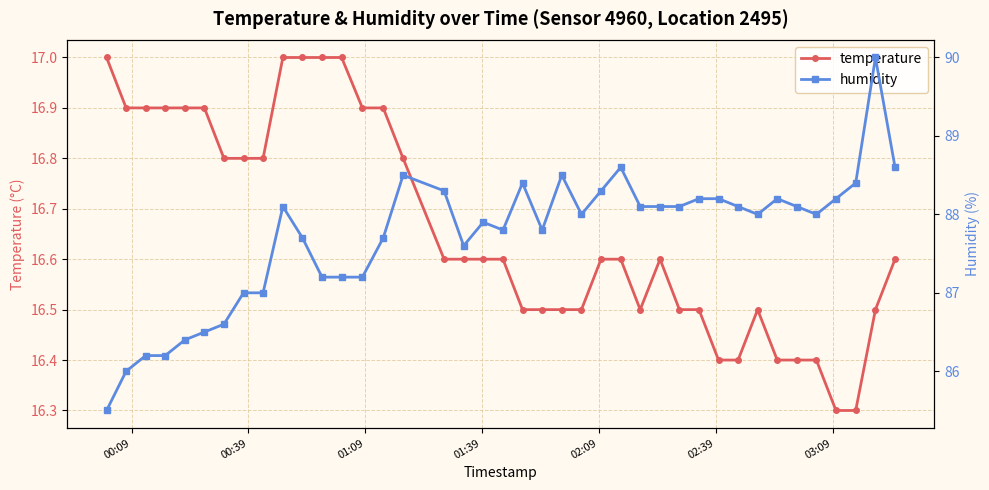

True or false: temperature has more than 0 interior local peaks.

True